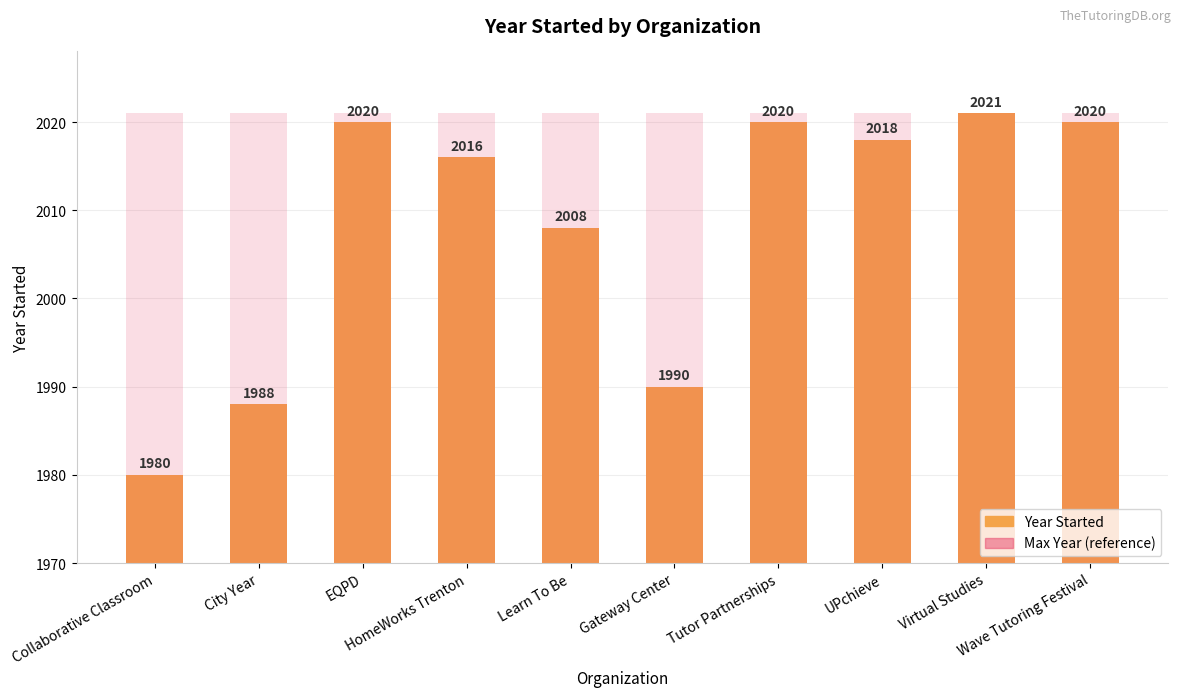

At which label does Year Started reach its minimum?

Collaborative Classroom